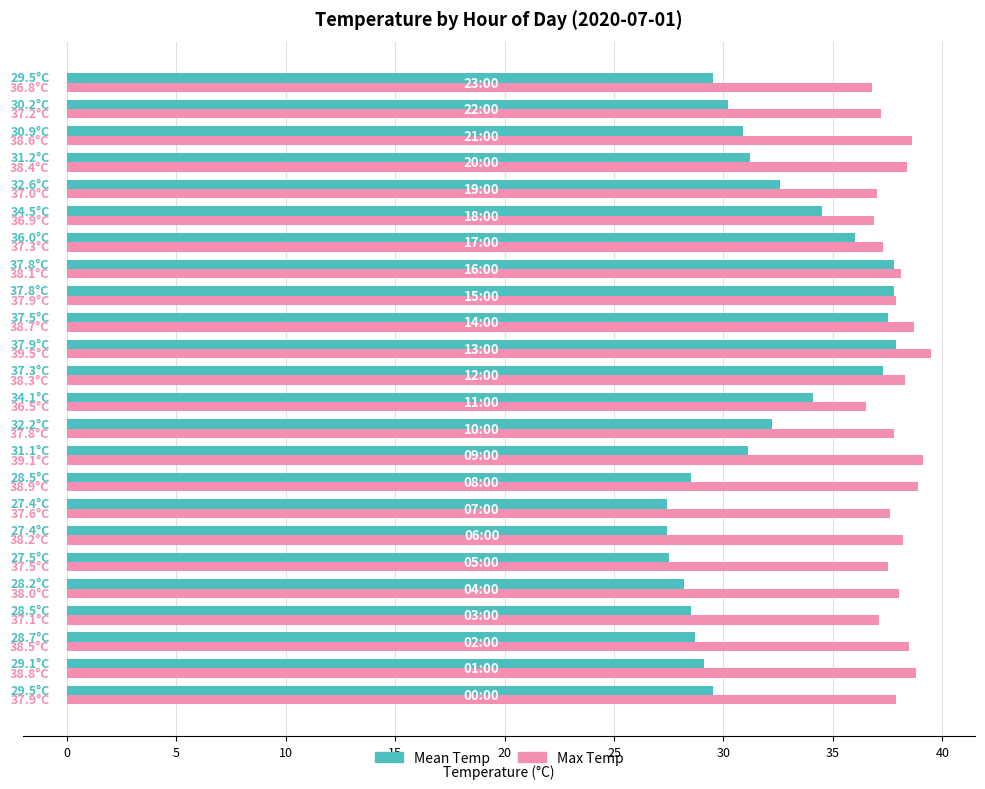

What is the greatest value displayed?

39.5